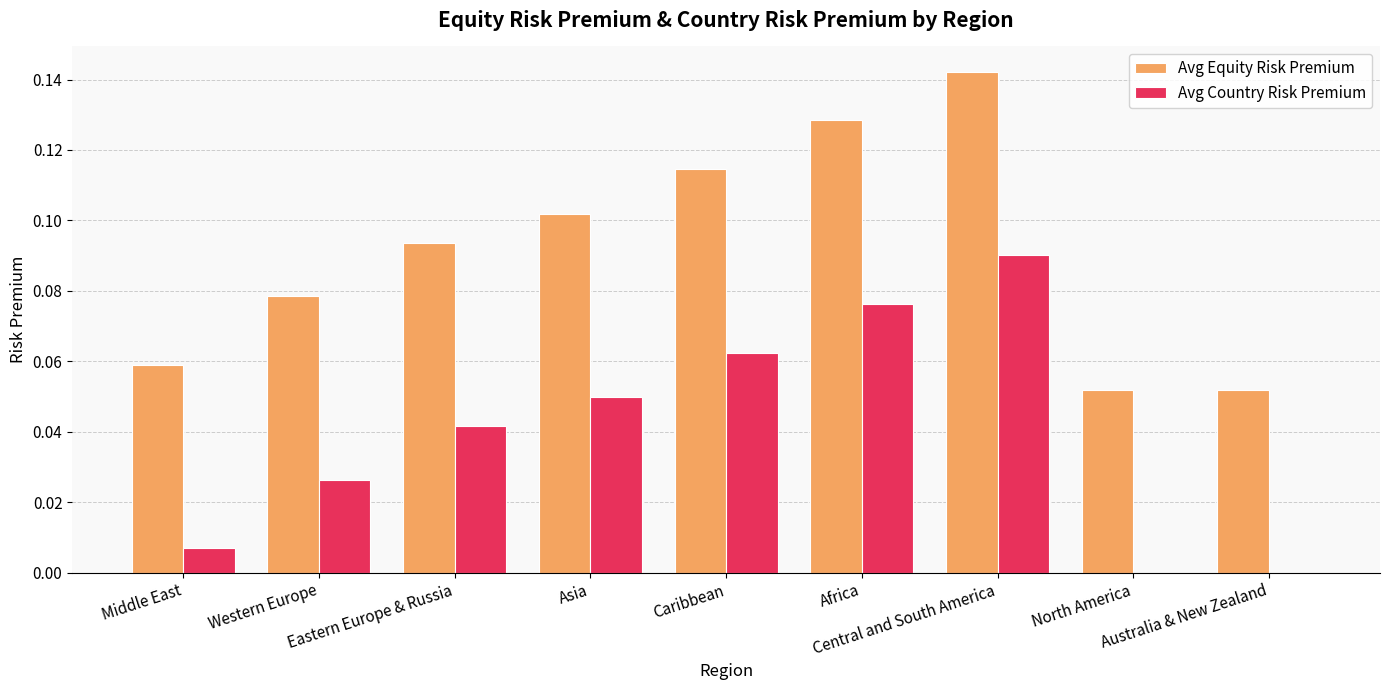

How many groups of bars are there?

9